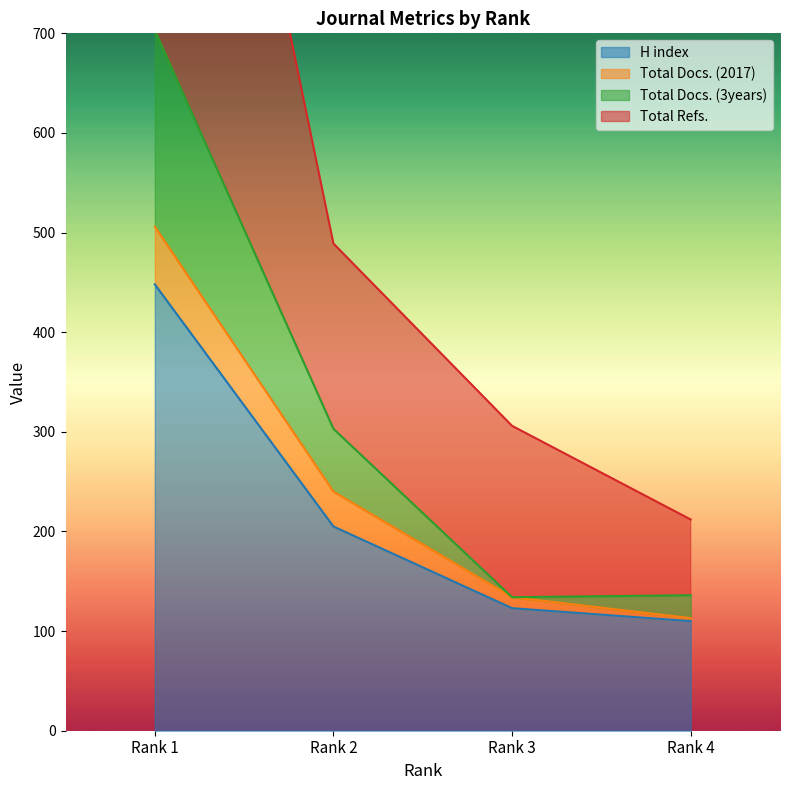

Which series has the widest spread of values?

Total Refs.